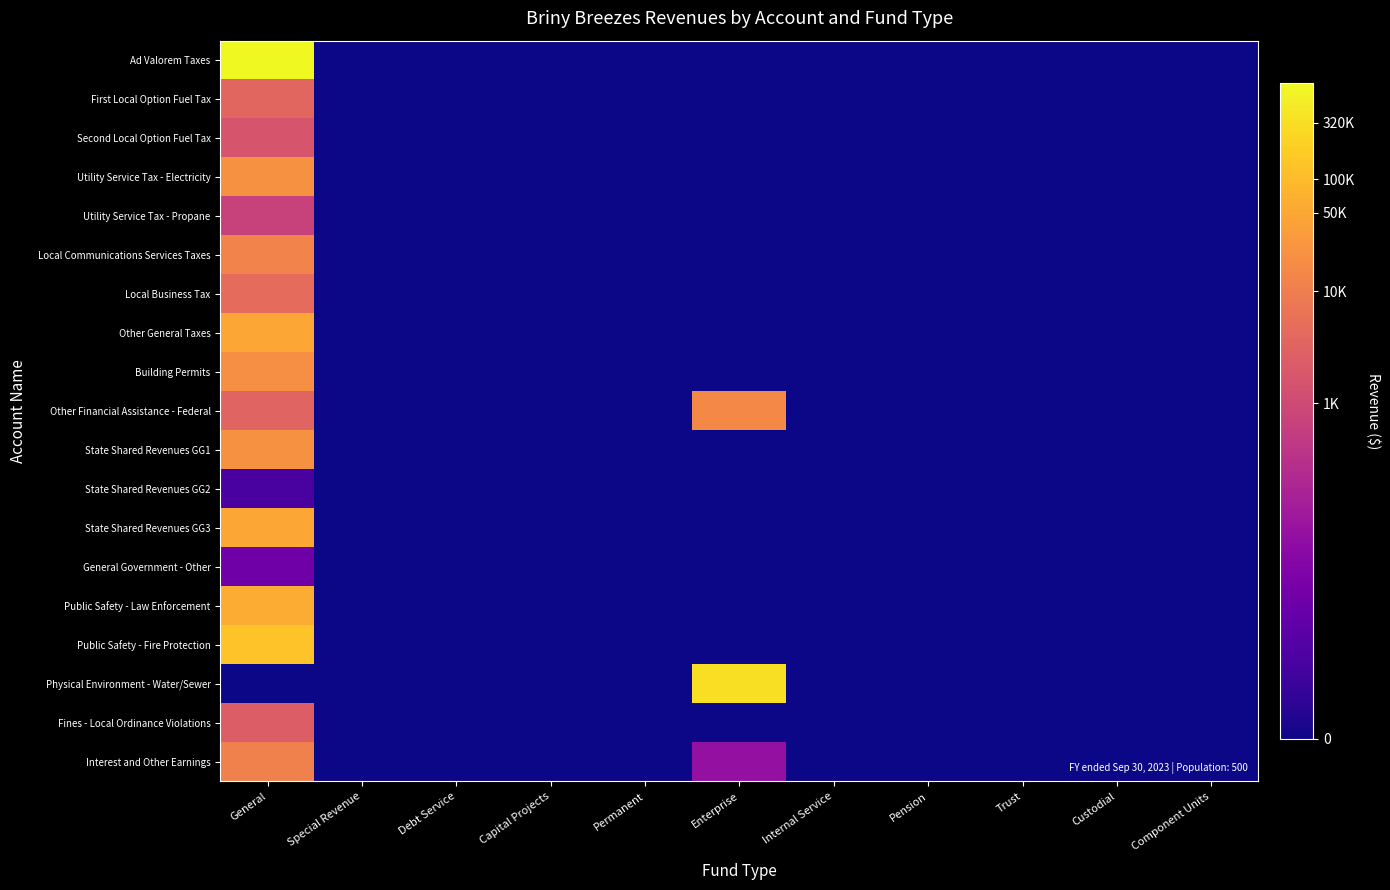

What is the spread (max minus min) of values at General?

13.5